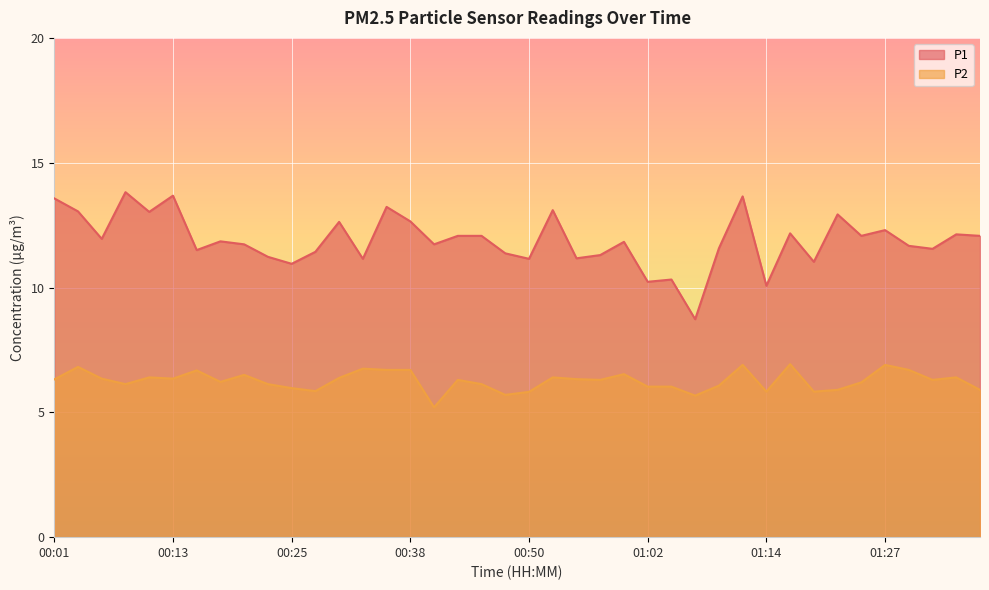

Where is the first local minimum for P2?

00:08